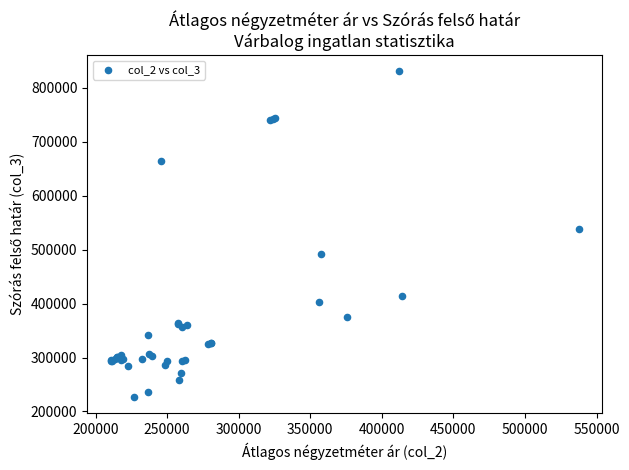

What Y value in the scatter plot is closest to 528696?

537447